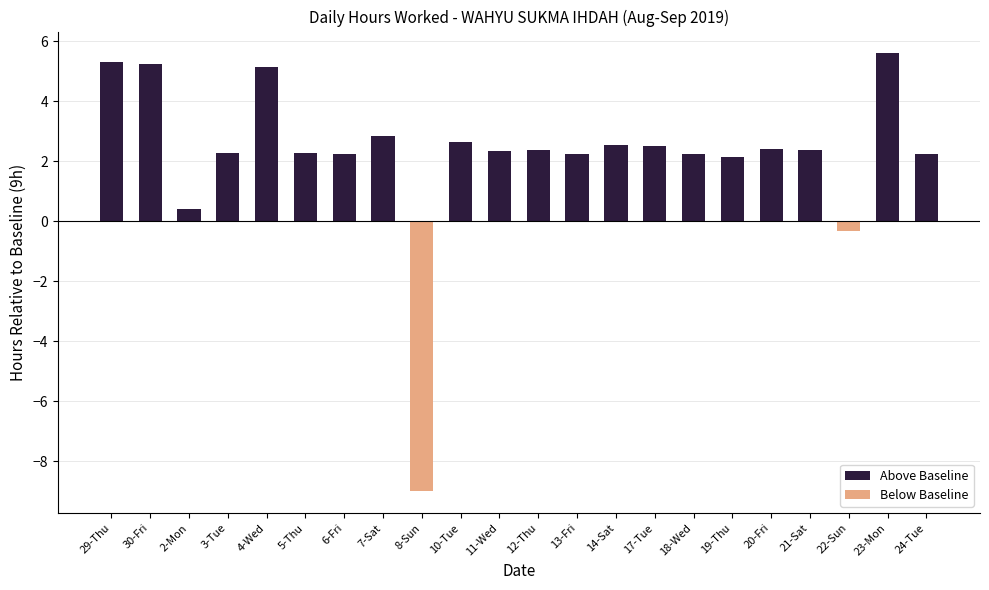

What is the label of the 3rd bar from the right?

22-Sun